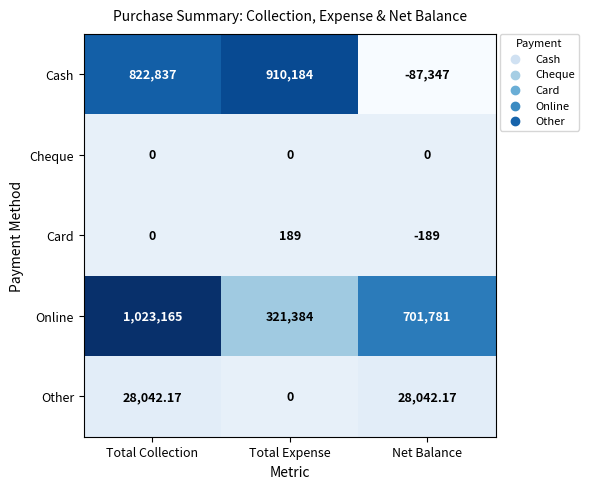

Rank the series by their maximum value, from lowest to highest.

Cheque, Card, Other, Cash, Online